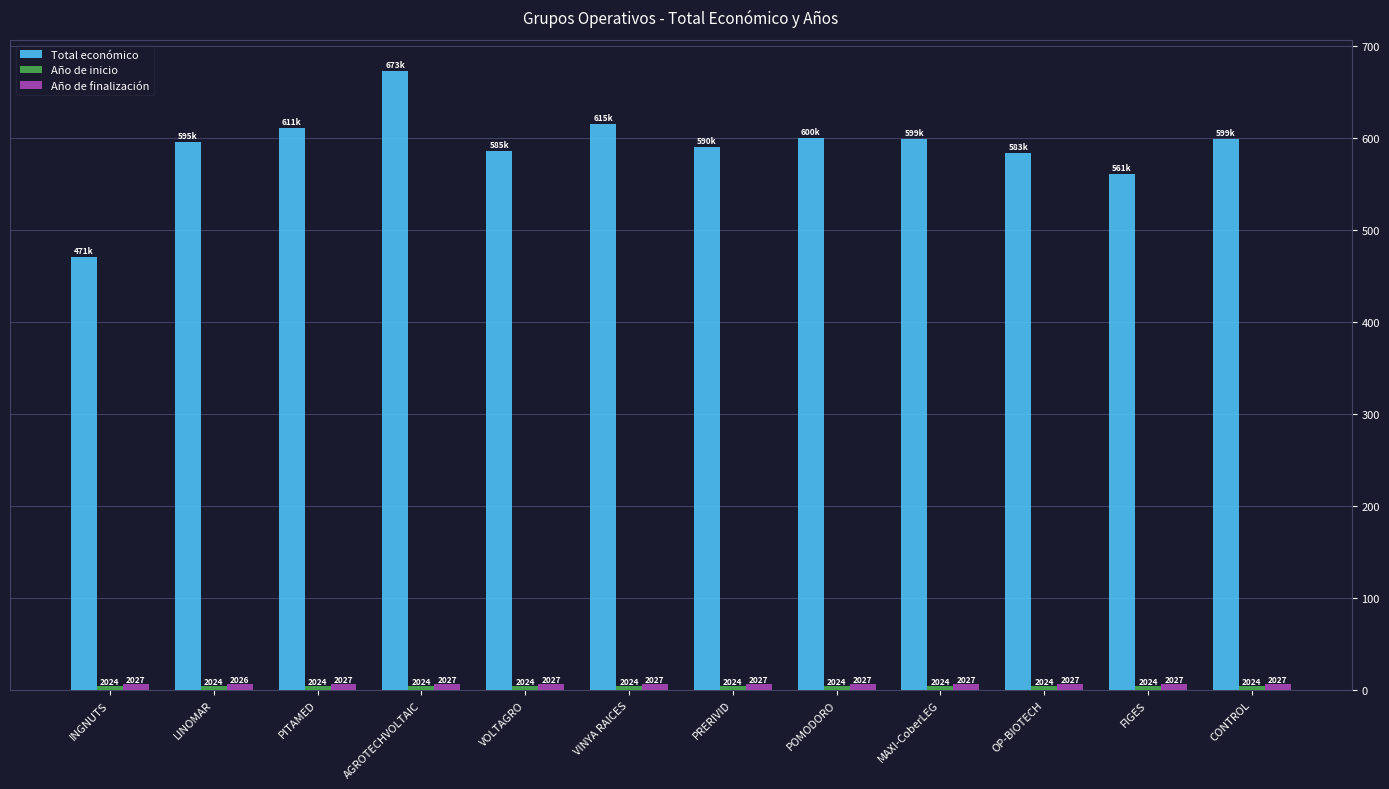

Does the chart contain any negative values?

No